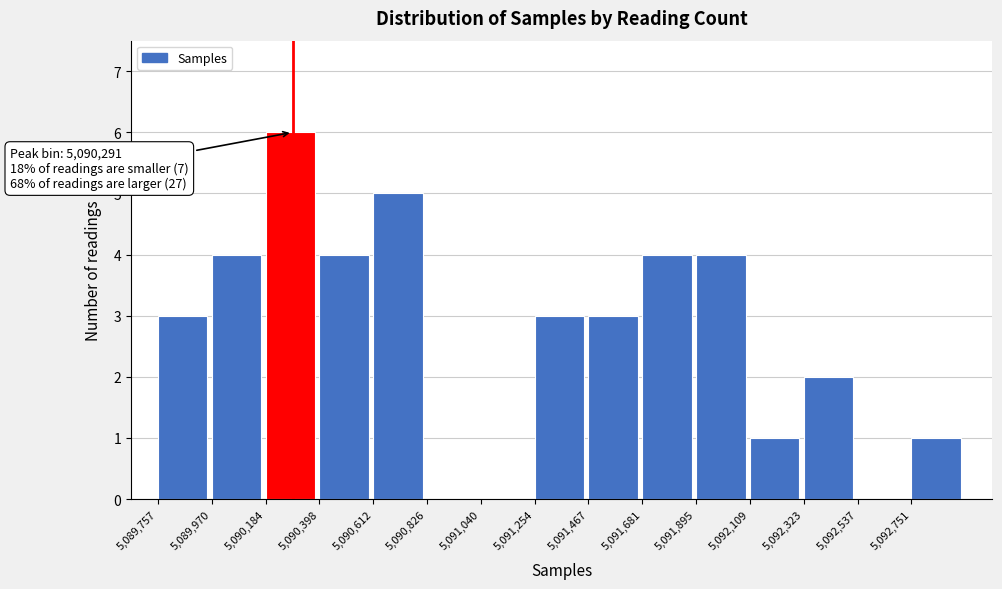

Over which range of the x-axis is the bar tallest?

5090200 to 5090400